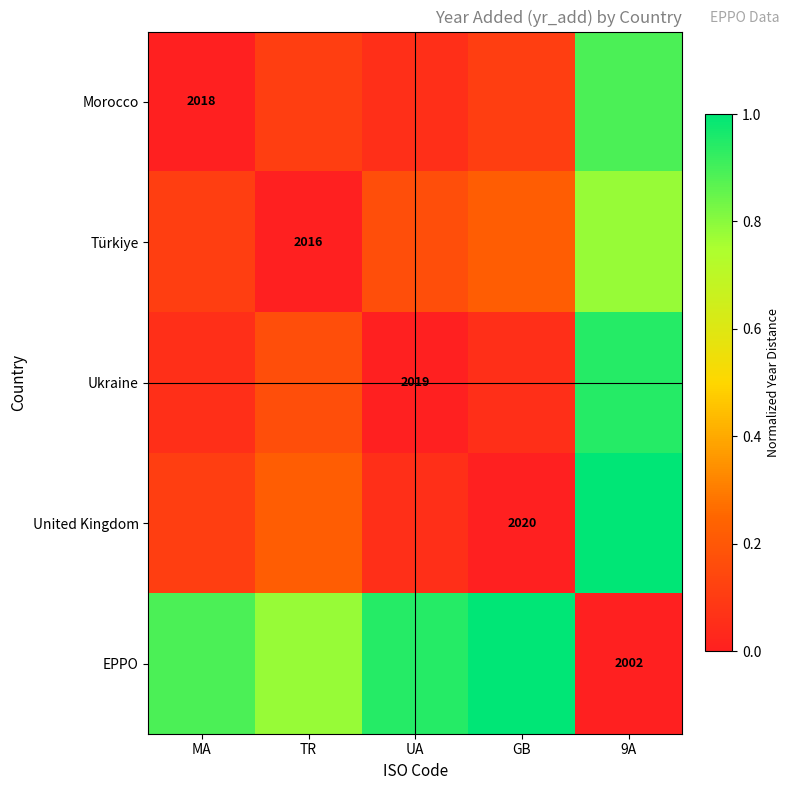

True or false: Türkiye has a value of 0.2 at GB.

True